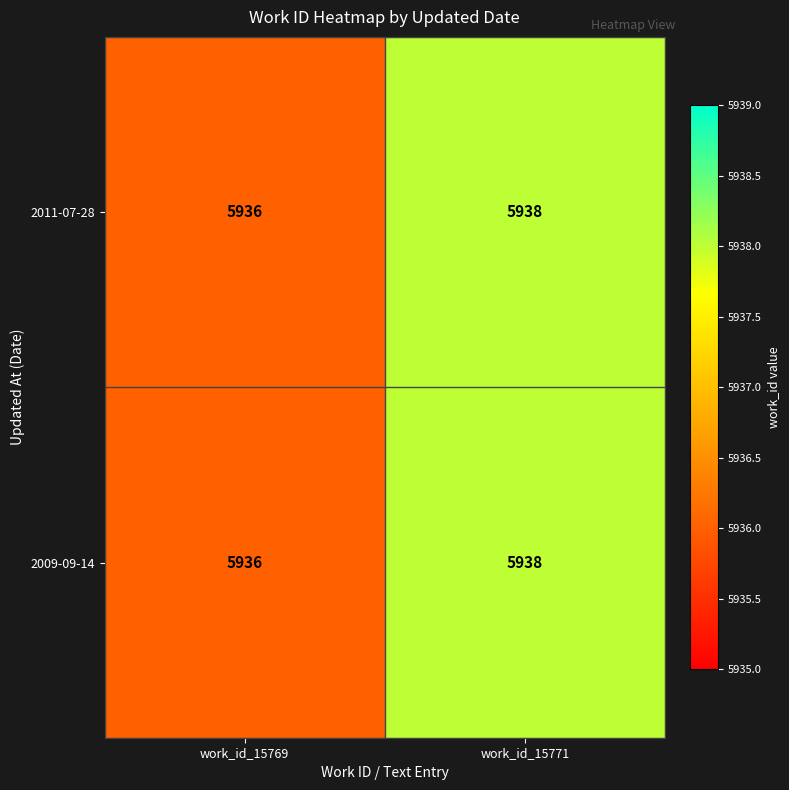

What is the average value of the 2009-09-14 series?

5937